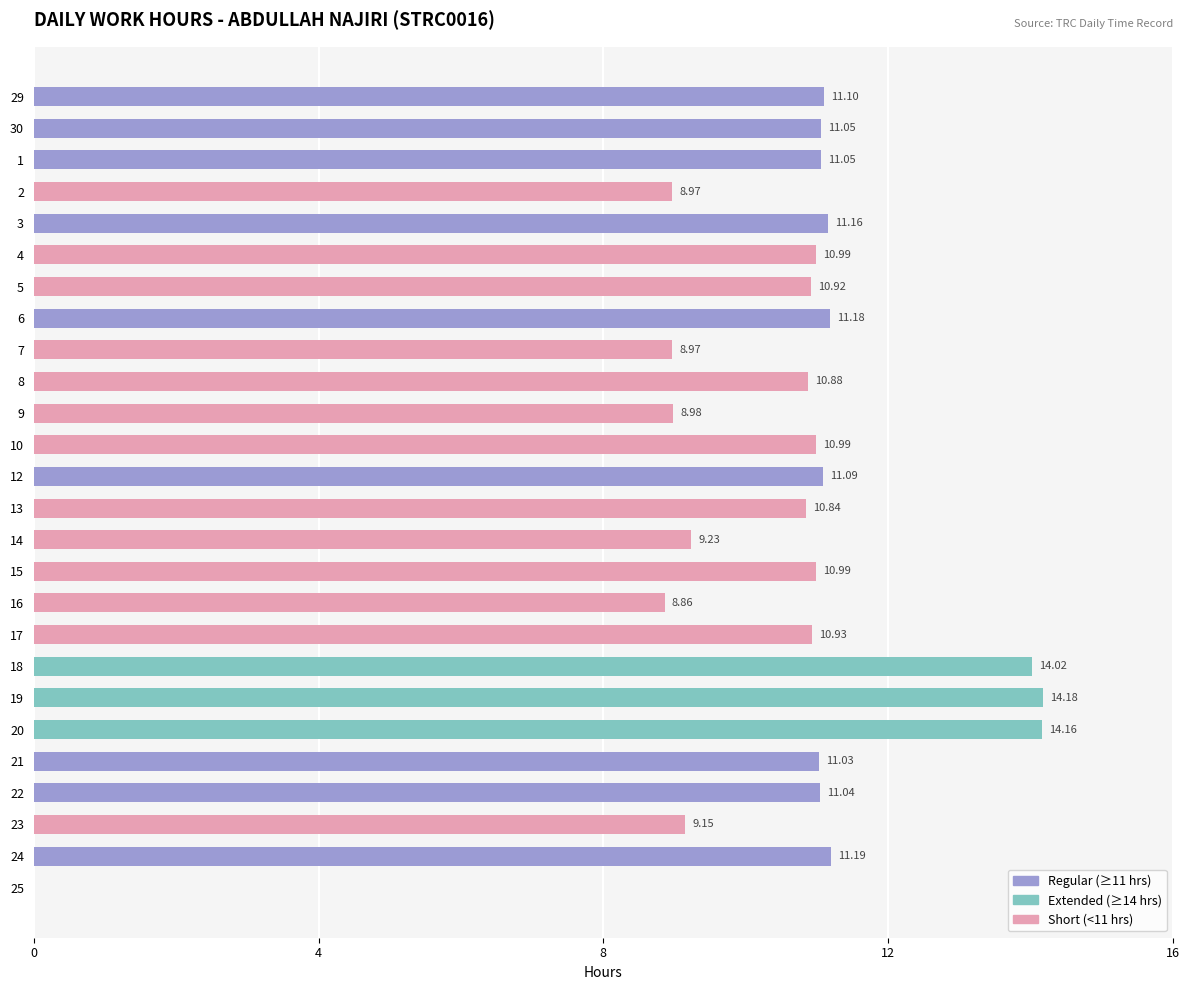

Between 20 and 6, which is larger?

20